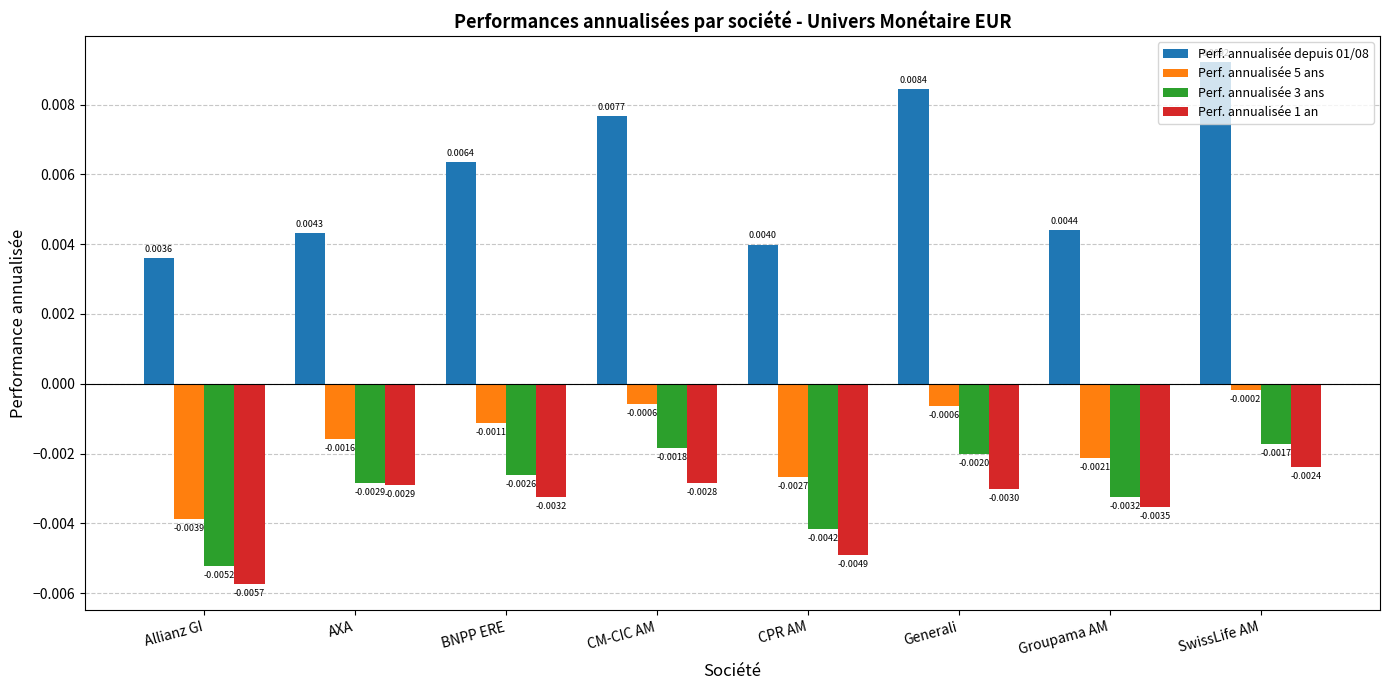

How many groups of bars are there?

8